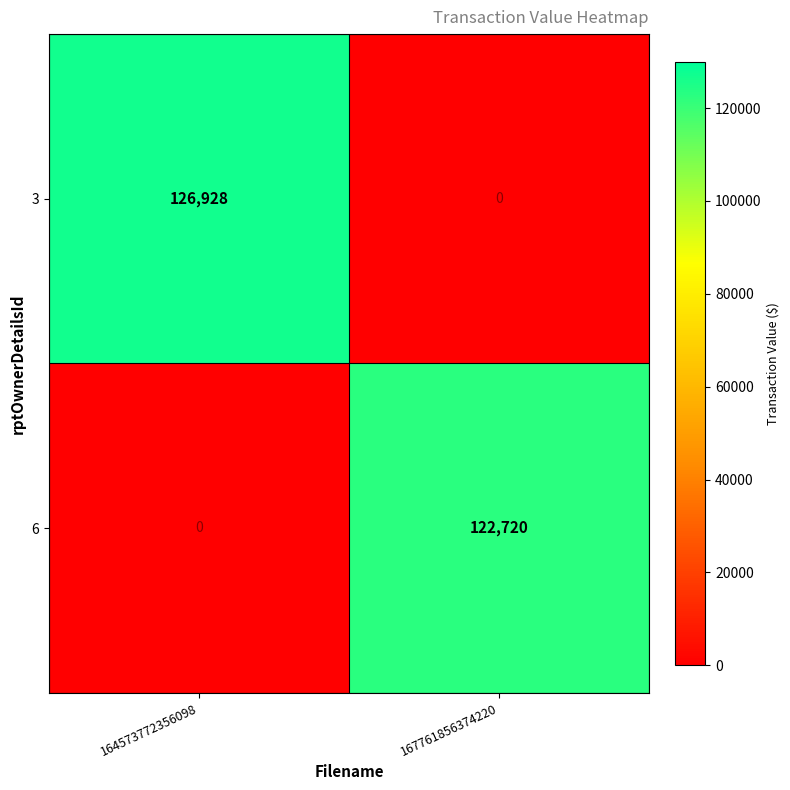

Which series changed the most between 164573772356098 and 167761856374220?

3